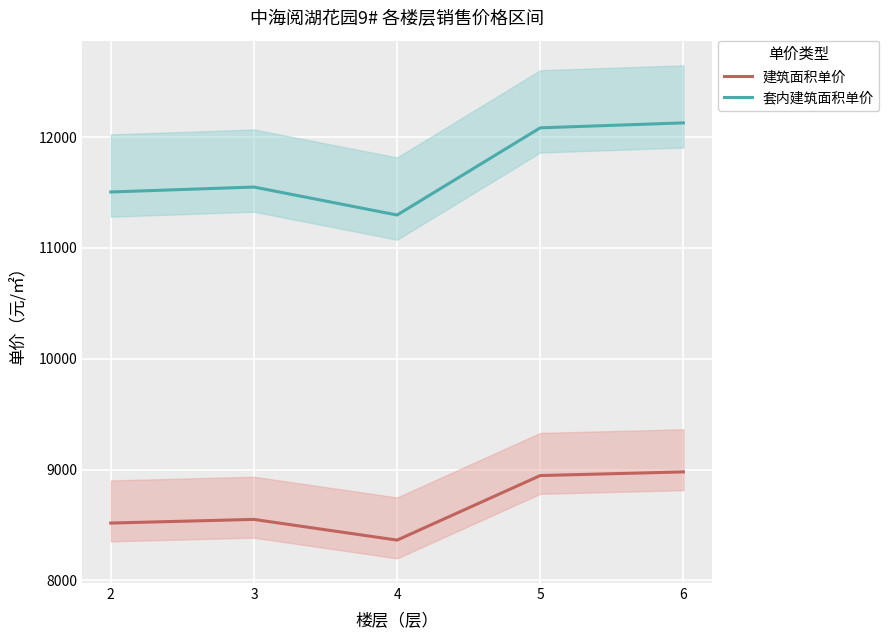

Which series changed the most between 3 and 5?

套内建筑面积单价